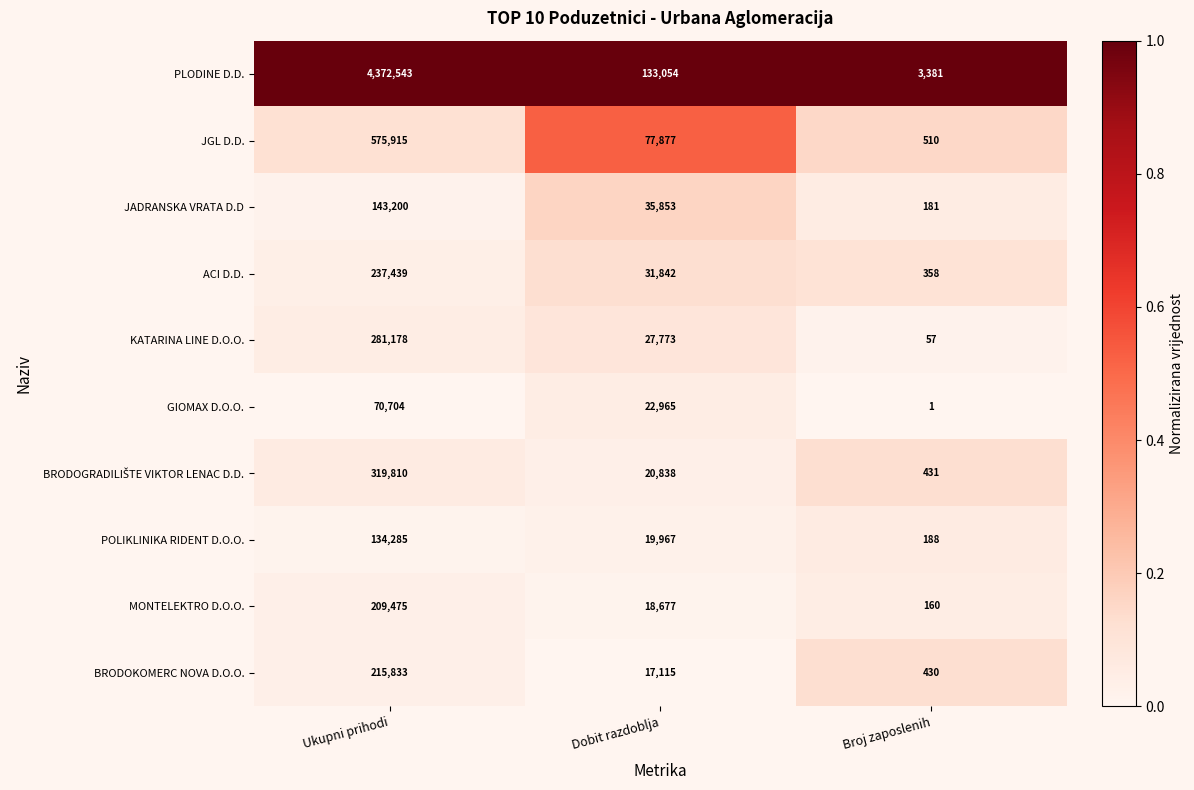

What is the sum of the GIOMAX D.O.O. values at Dobit razdoblja and Ukupni prihodi?

93669